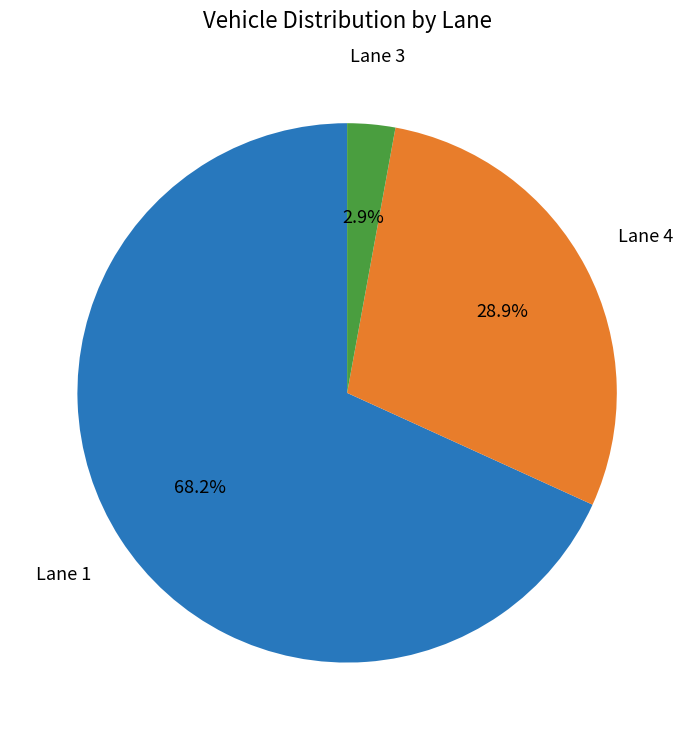

Is there a majority slice in this chart?

Yes